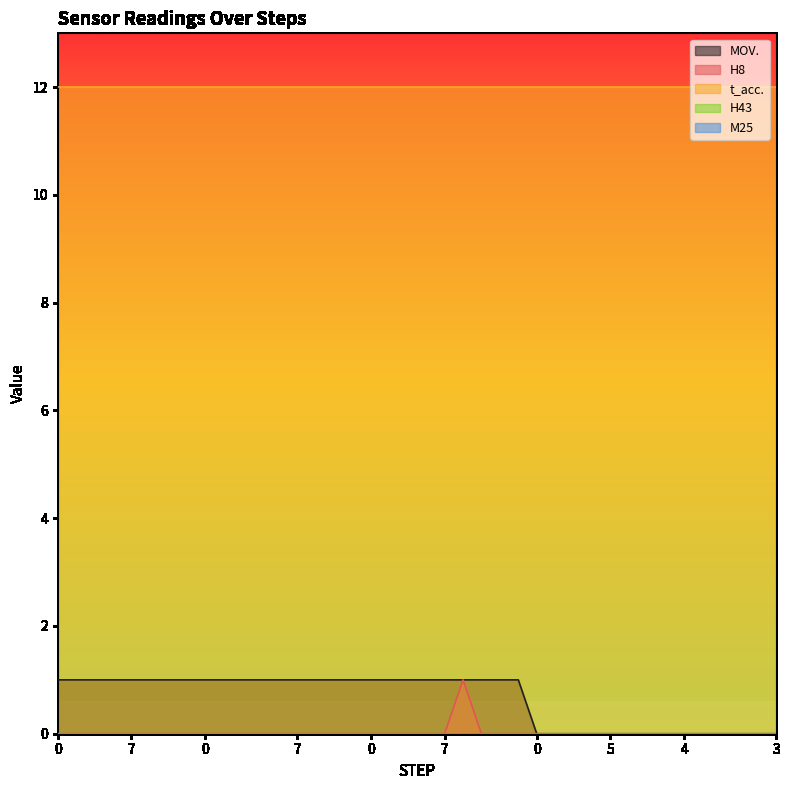

Rank the series at 4 from lowest to highest value.

H8, H43, M25, MOV., t_acc.